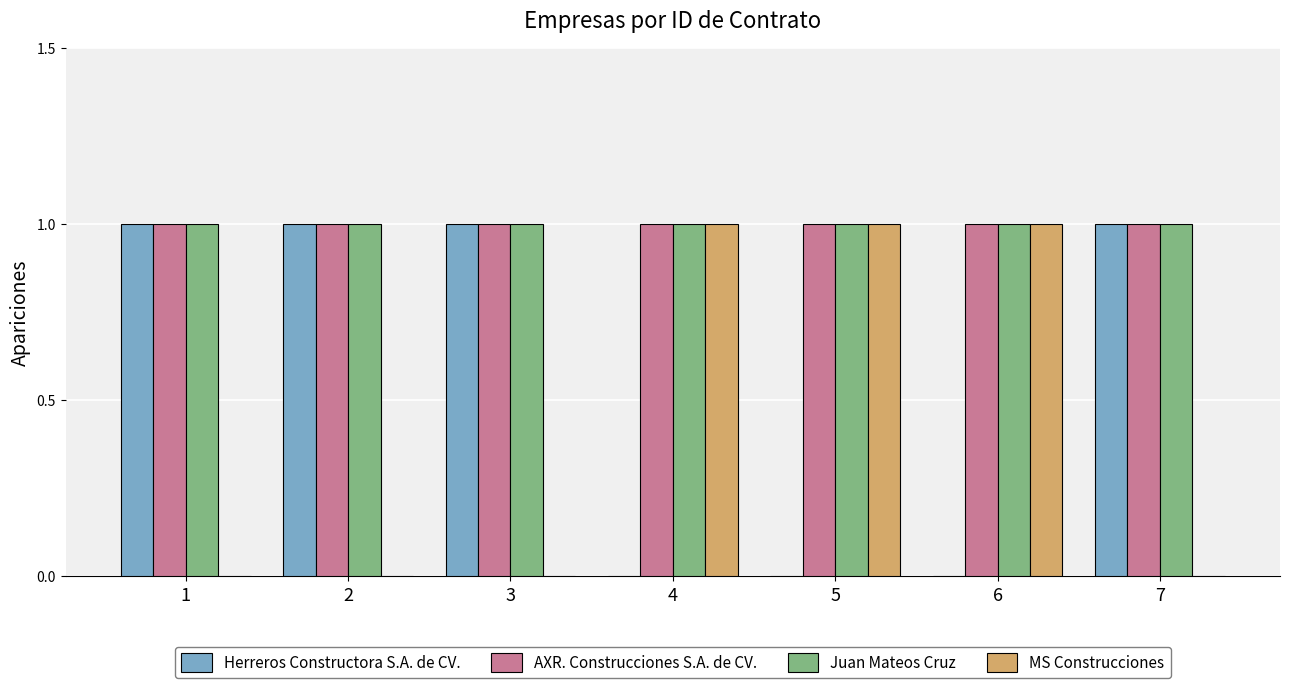

Count the number of categories in the chart.

7